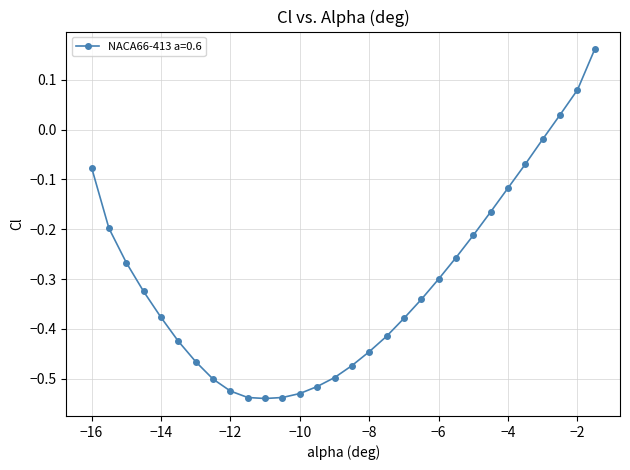

What is the sum of all values?

-9.2